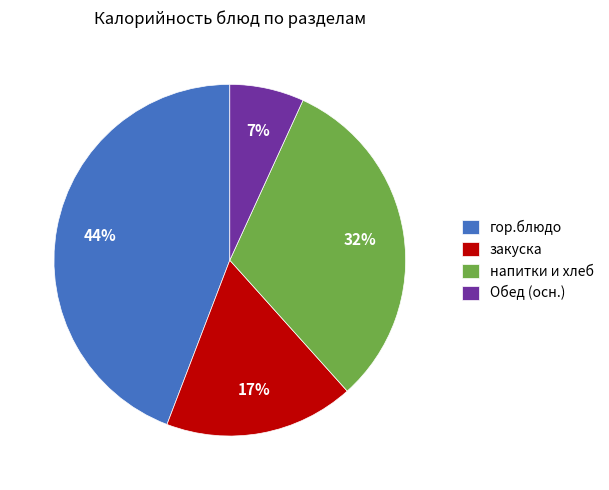

Between закуска and Обед (осн.), which is larger?

закуска